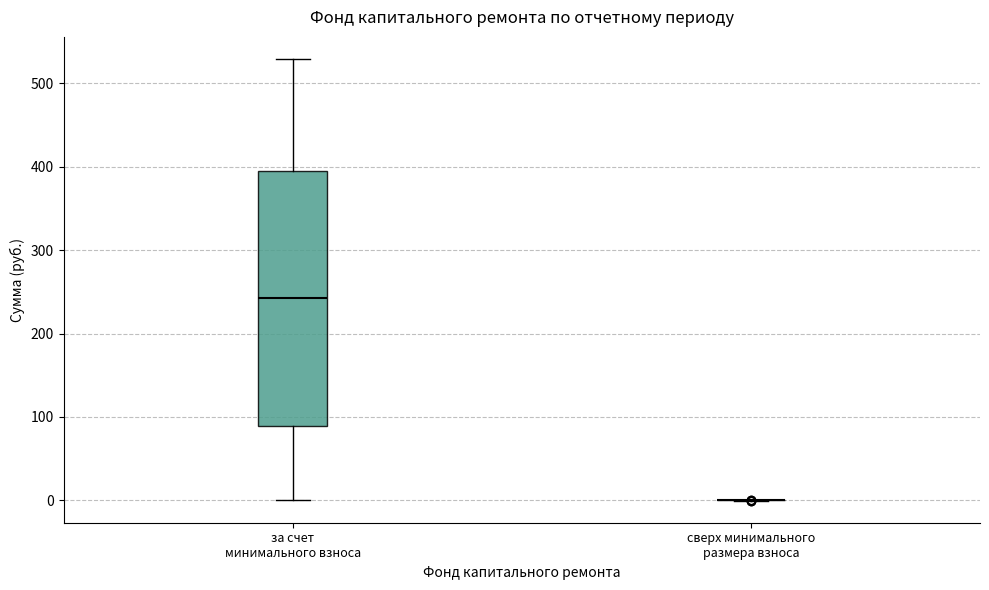

Reading left to right, read every box against the y-axis: the position of its median line, the range the box covers, and the ends of its whiskers. The values are not printed on the chart, so give them approximately, as read against the axis.

за счет минимального взноса: median 240, box 90 to 400, whiskers 0 to 530
сверх минимального размера взноса: box collapsed to a line at 0, whiskers 0 to 0